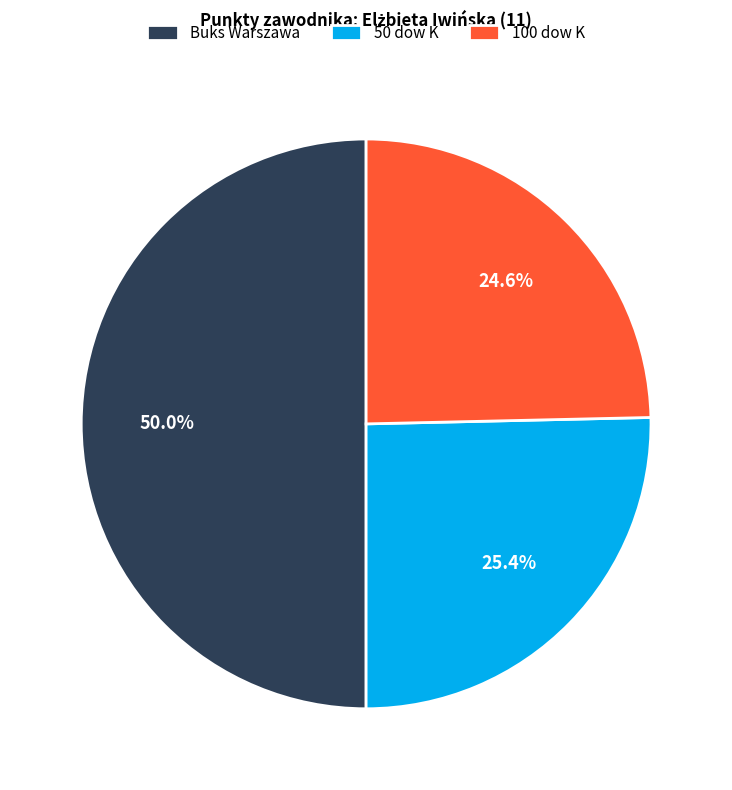

Does 100 dow K account for over 50% of the chart?

No